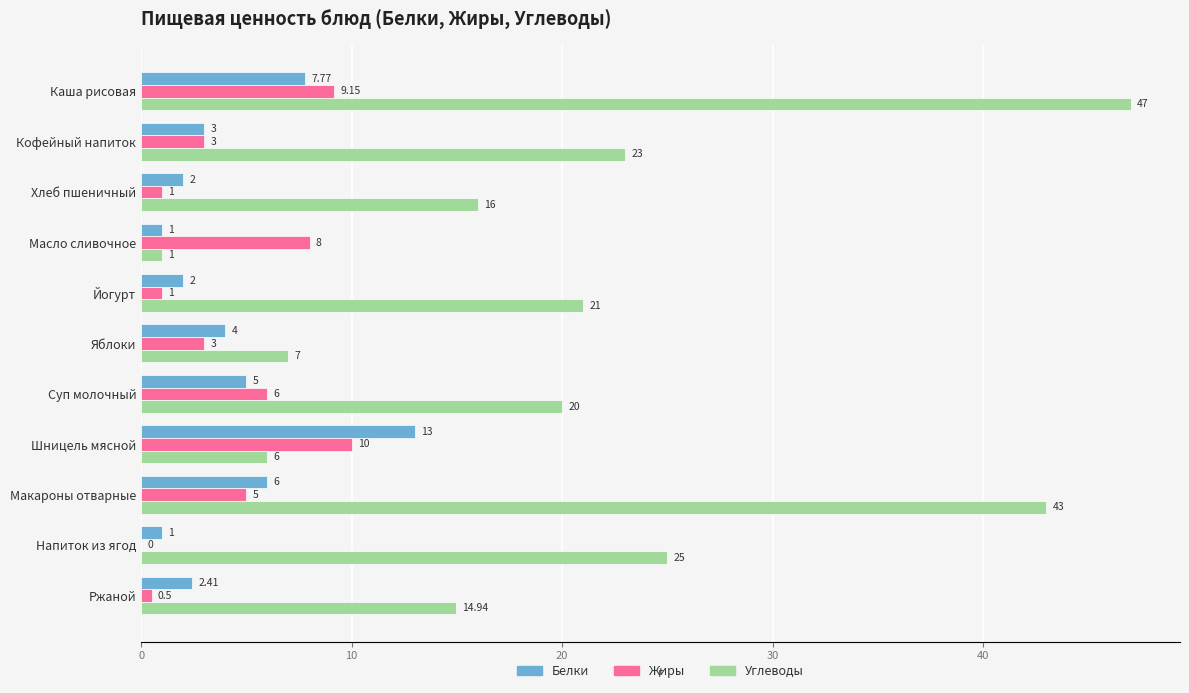

Which series changed the most between Суп молочный and Ржаной?

Жиры